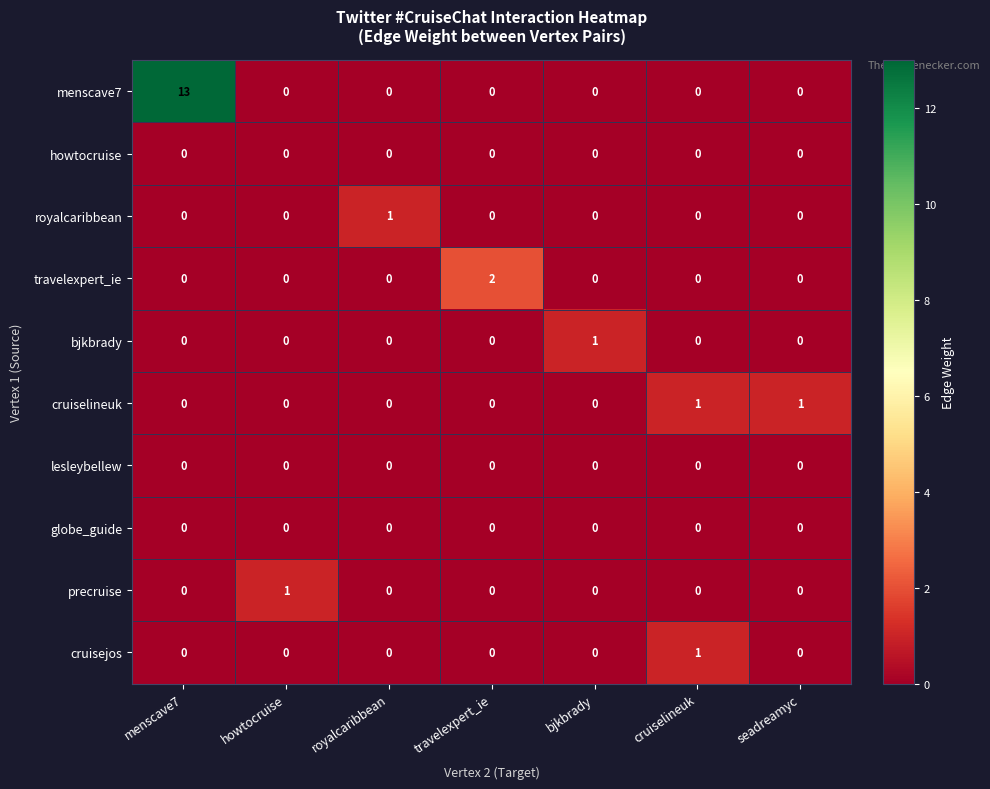

Count the precruise values in the range 0 to 1.

7